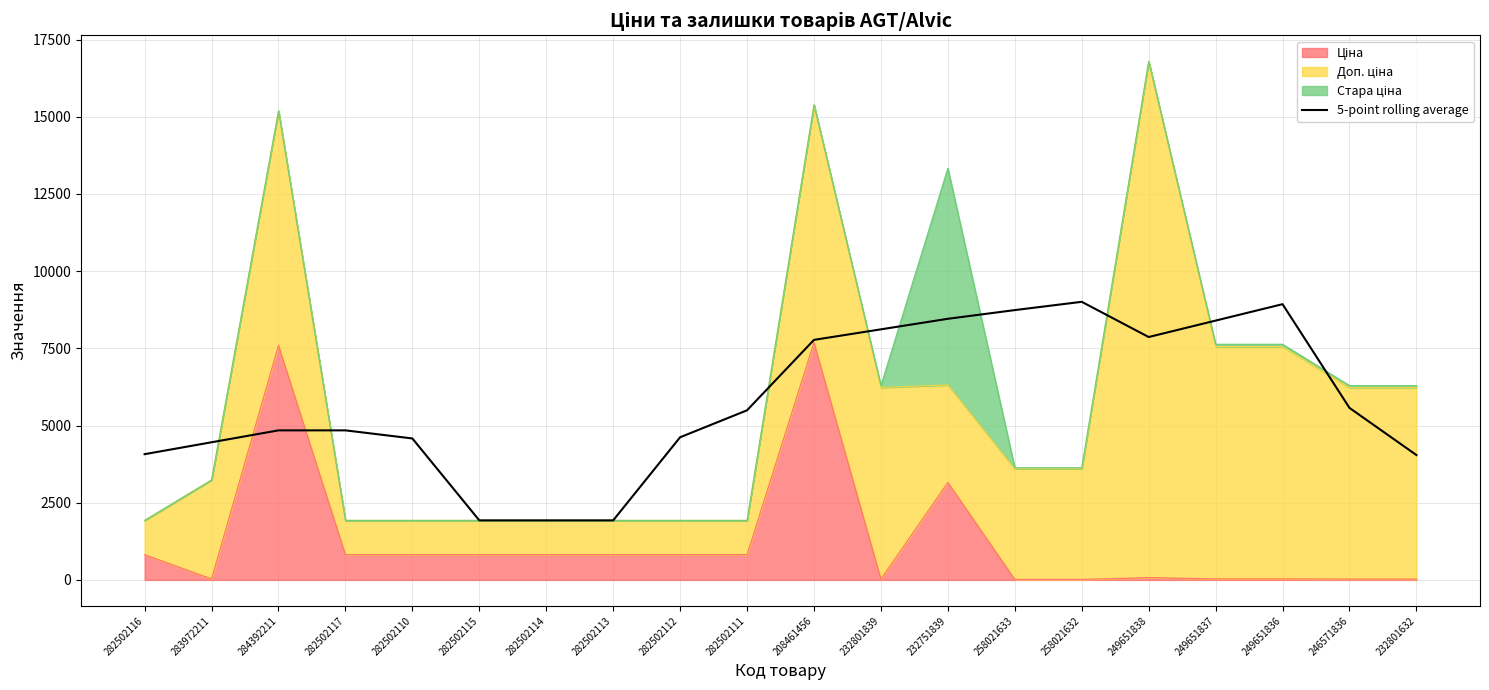

True or false: the data shows 12259.9 at 249651838.

False